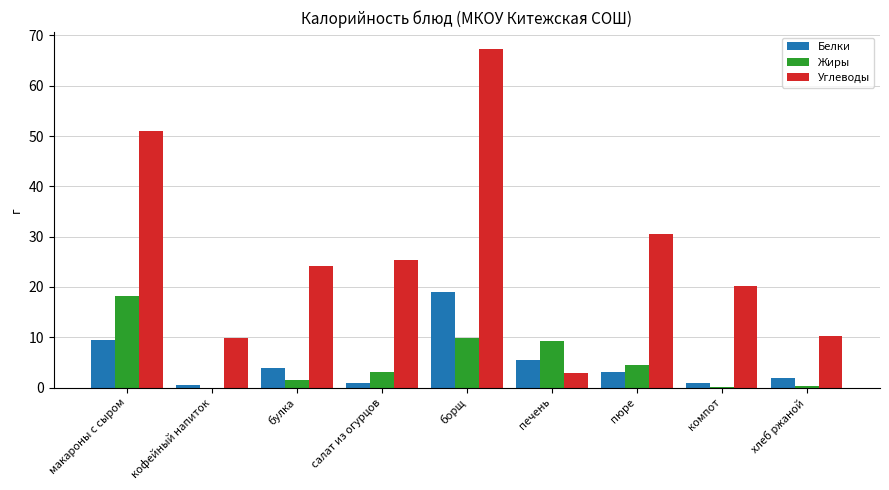

Which category has the highest value across all series?

борщ